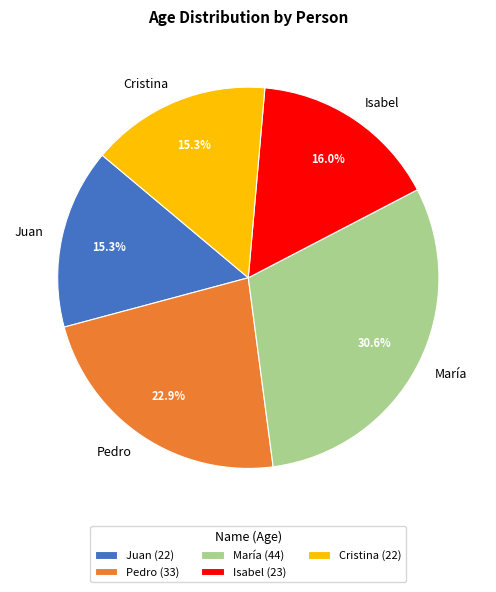

Approximately how many times larger is the value at Cristina compared to María?

0.5